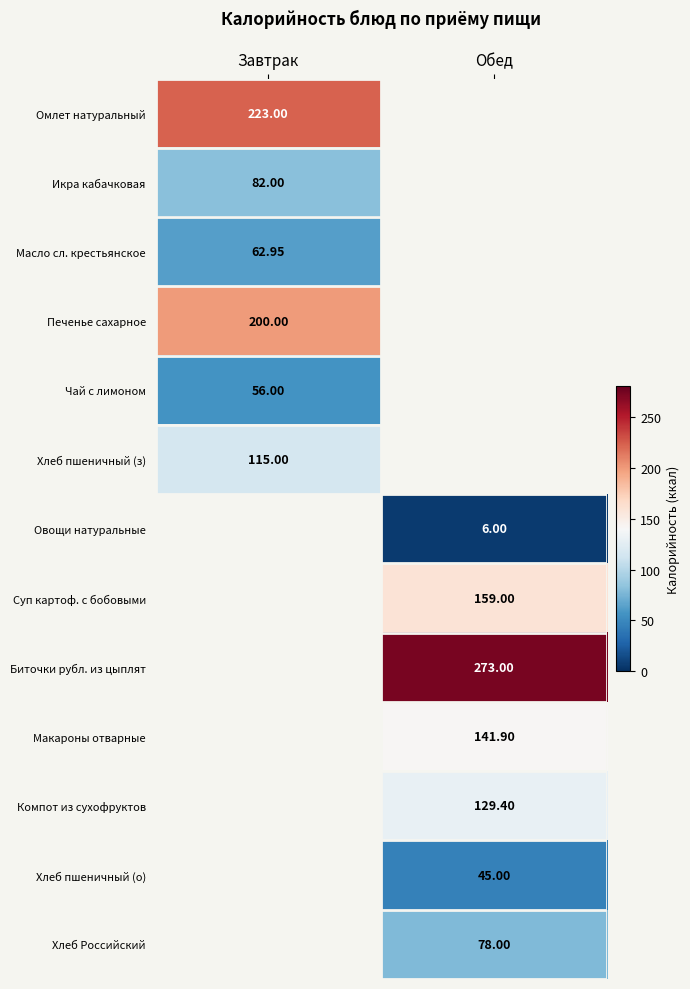

What is the greatest value displayed?

273.0